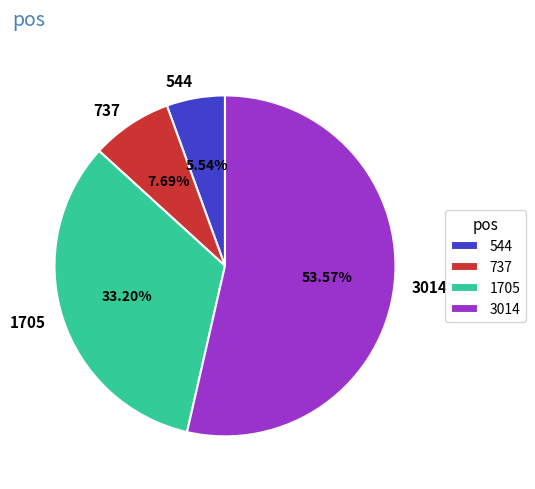

Between 1705 and 737, which is larger?

1705